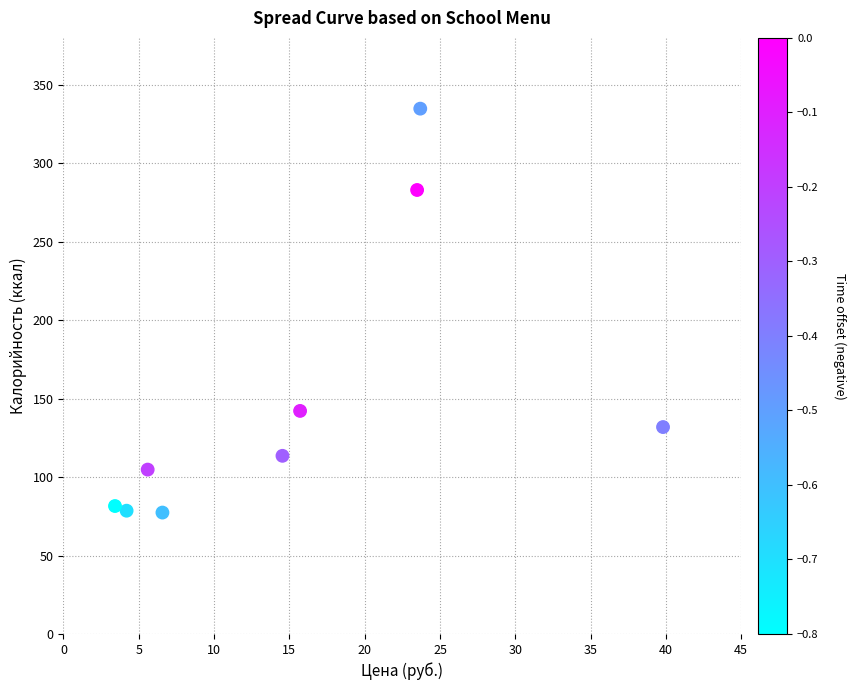

What Y value in the scatter plot is closest to 206?

142.2